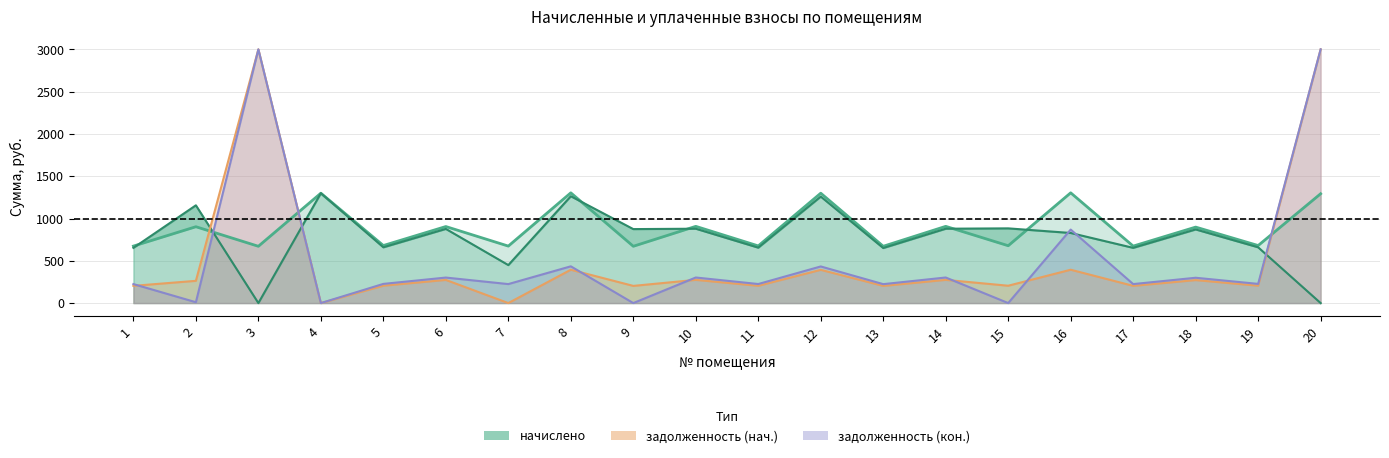

Does the chart display data point markers on the line(s)?

No